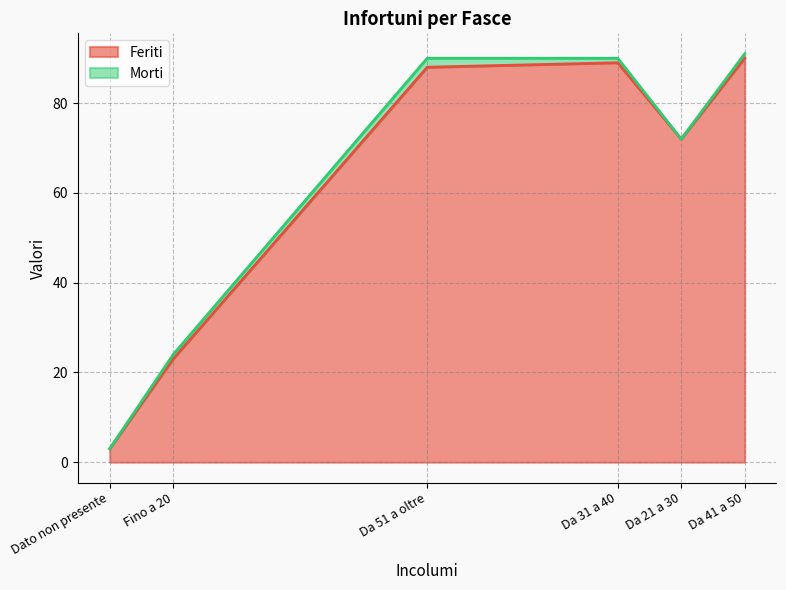

Is it true that Feriti equals 23 at Fino a 20?

True